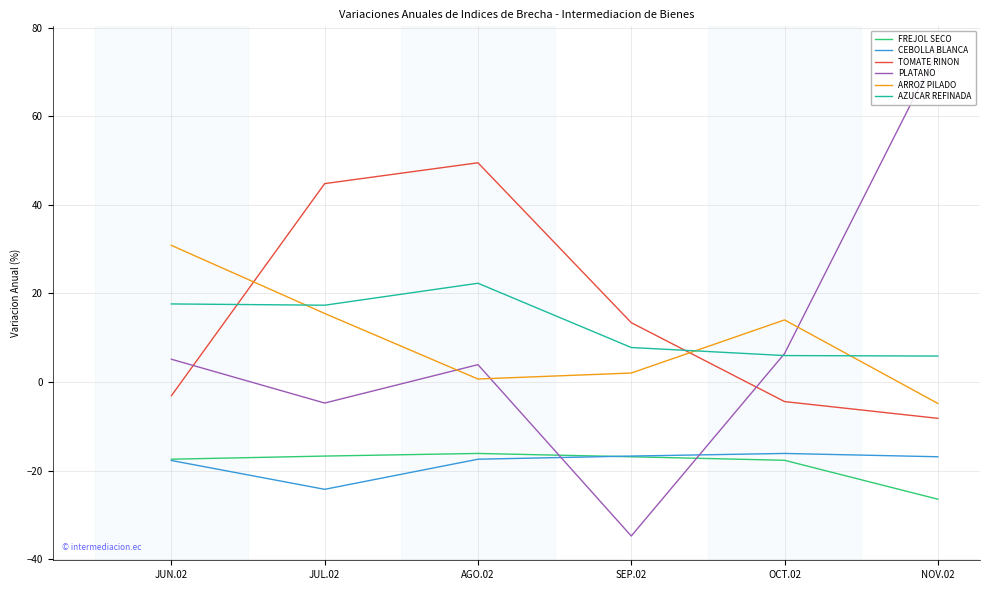

How many categories are shown in the chart?

6